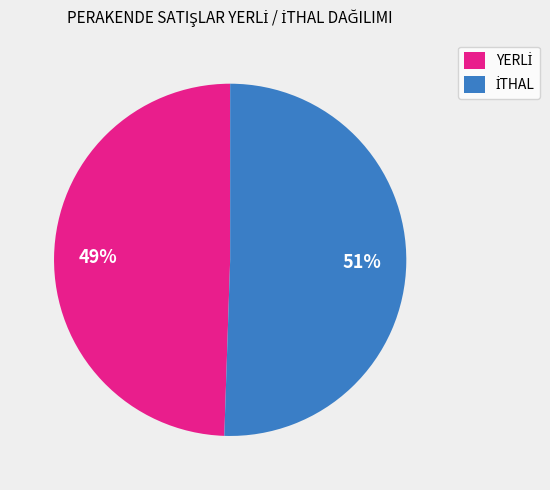

Does any single category account for the majority?

Yes